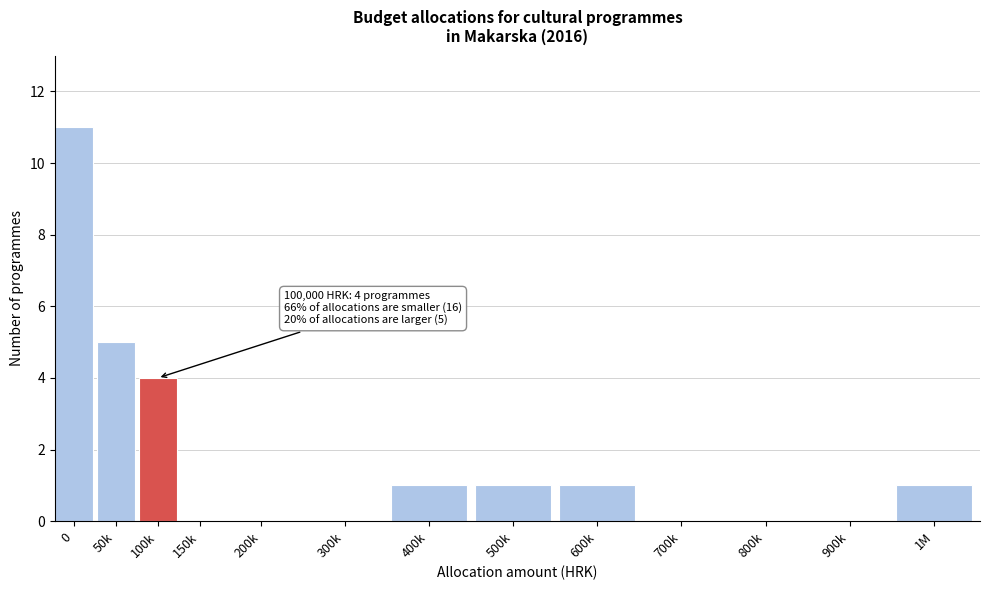

Reading right to left, list all the values displayed in this chart.

1M=1	900k=0	800k=0	700k=0	600k=1	500k=1	400k=1	300k=0	200k=0	150k=0	100k=4	50k=5	0=11